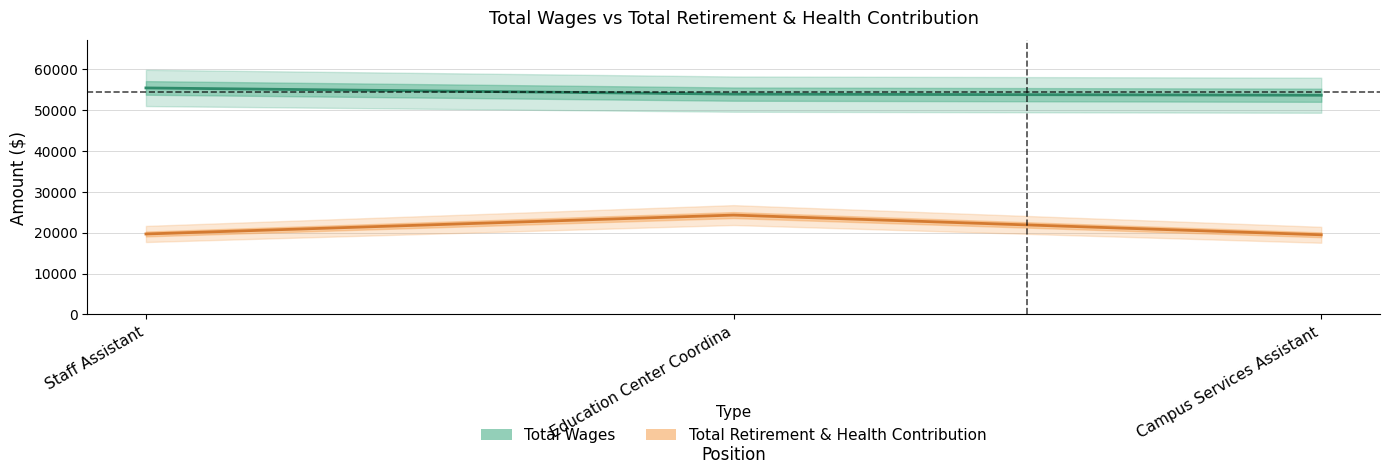

What is the value of the Total Wages point at the 3rd from the left?

53643